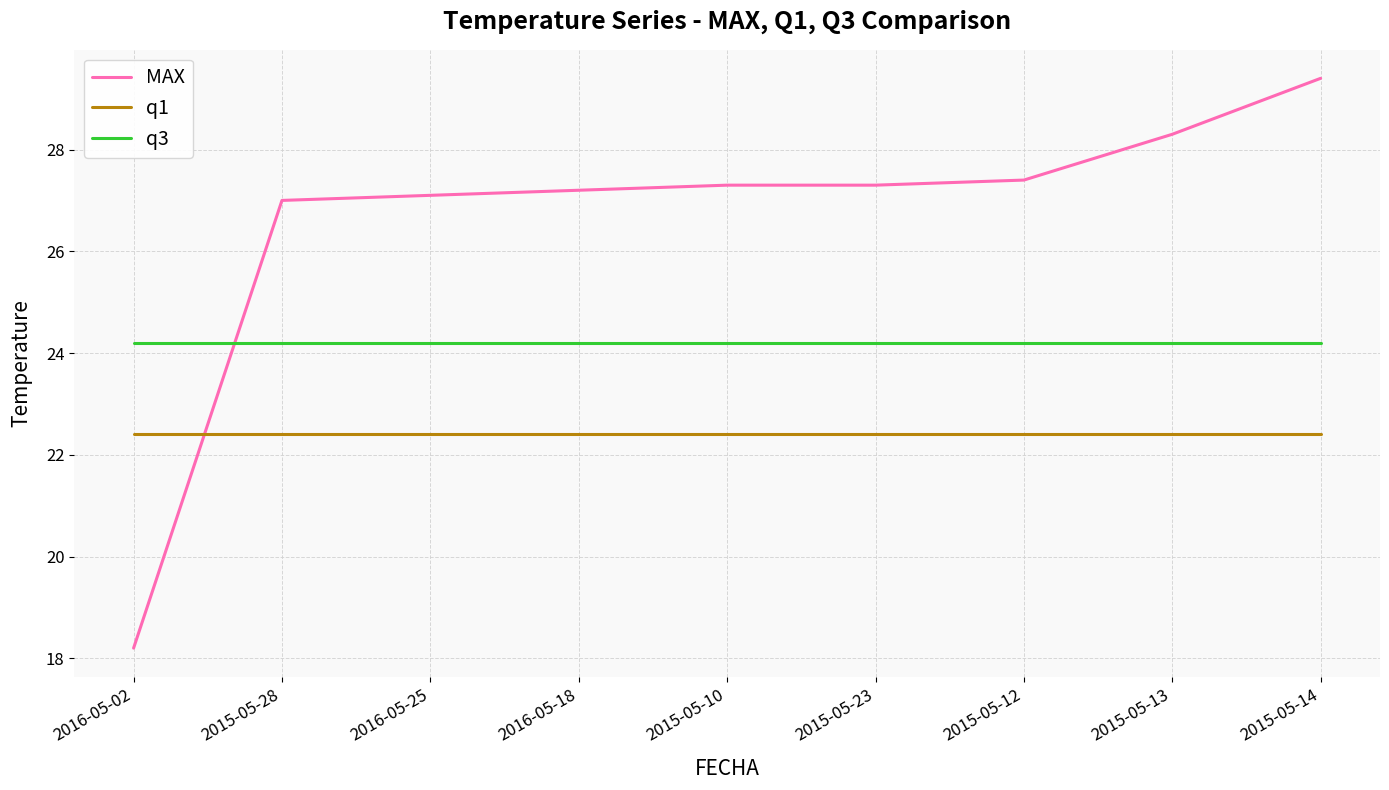

What position from the right is 2015-05-23?

4